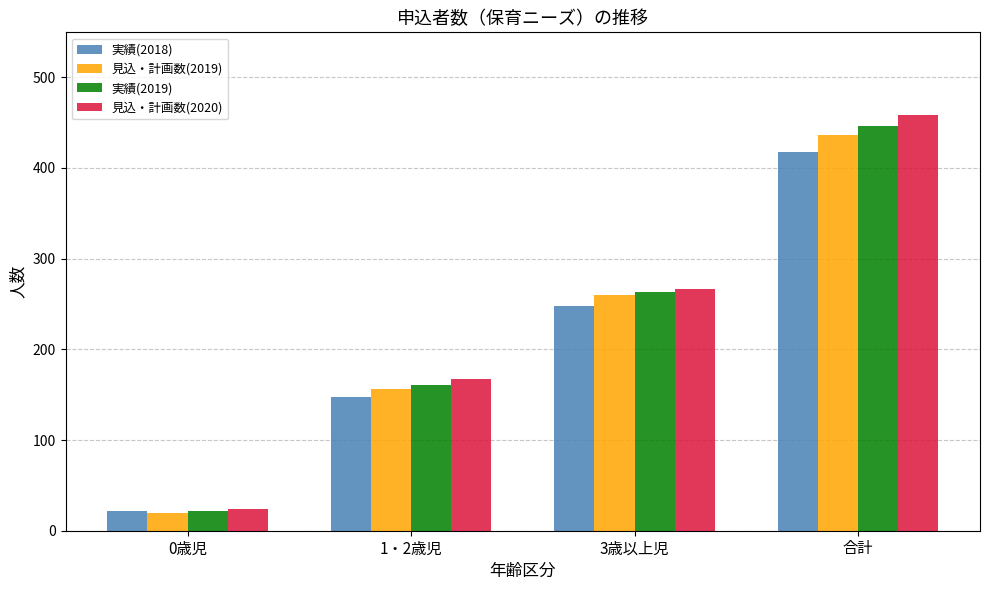

Between 3歳以上児 and 合計, which series saw the biggest shift?

見込・計画数(2020)